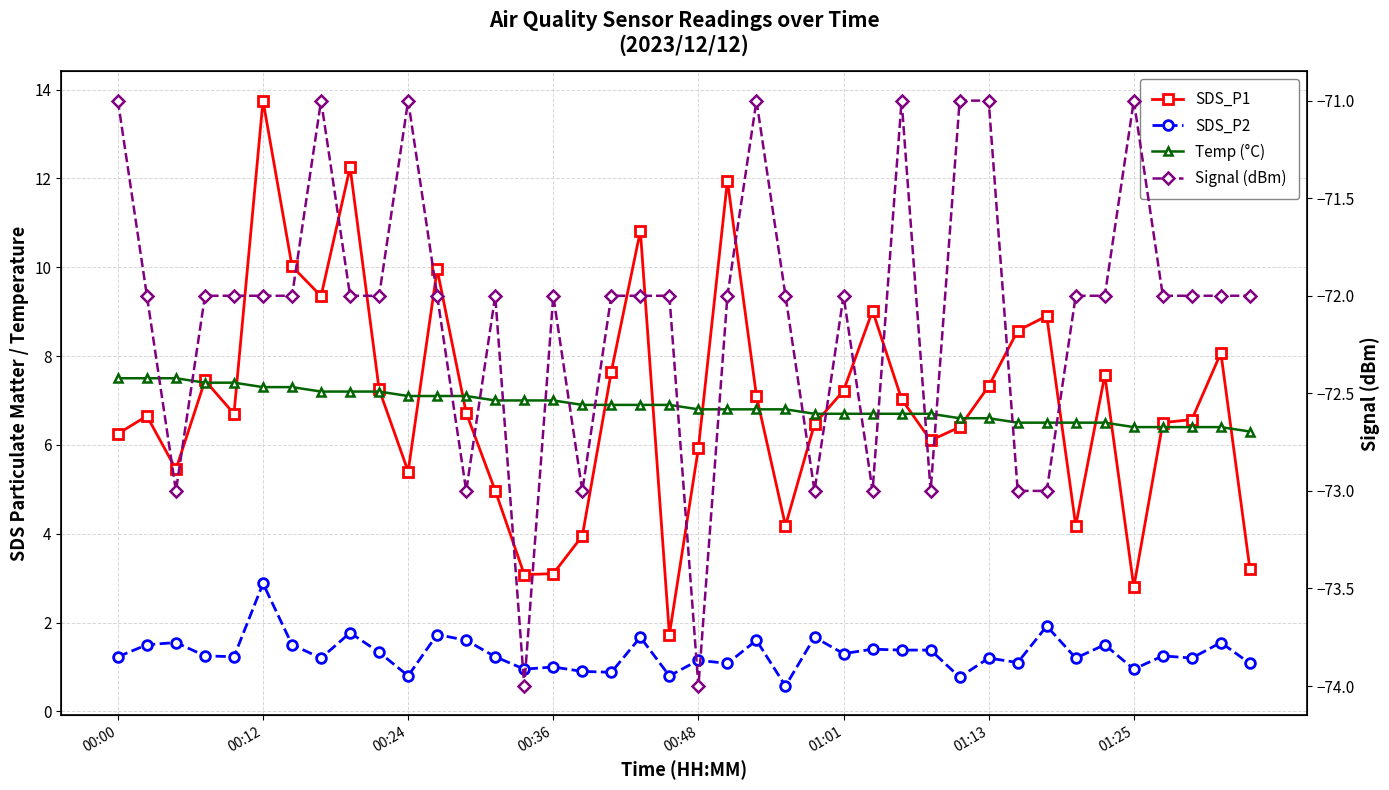

True or false: SDS_P1 and Signal (dBm) cross at least once.

False